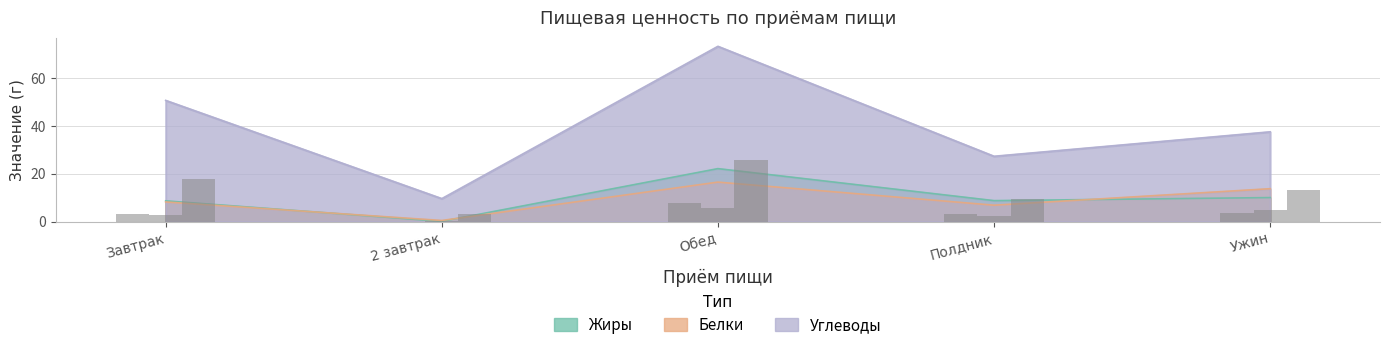

Between Обед and Ужин, which series saw the biggest shift?

Углеводы